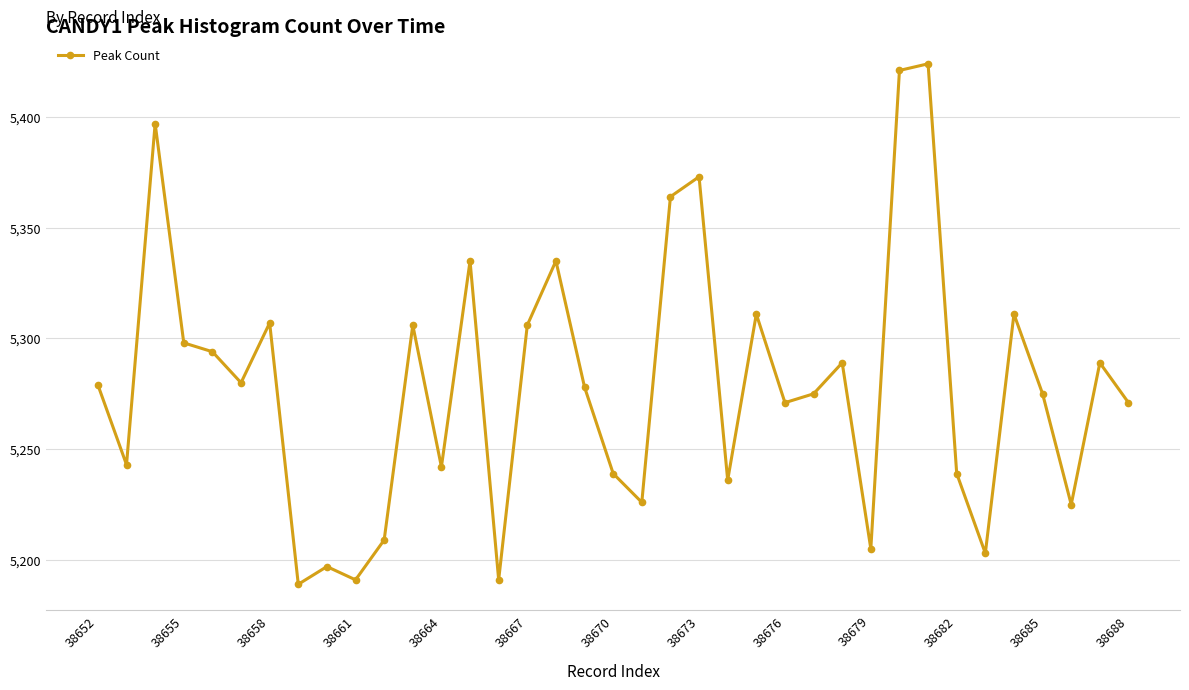

Is this an area chart (filled region under the line)?

No